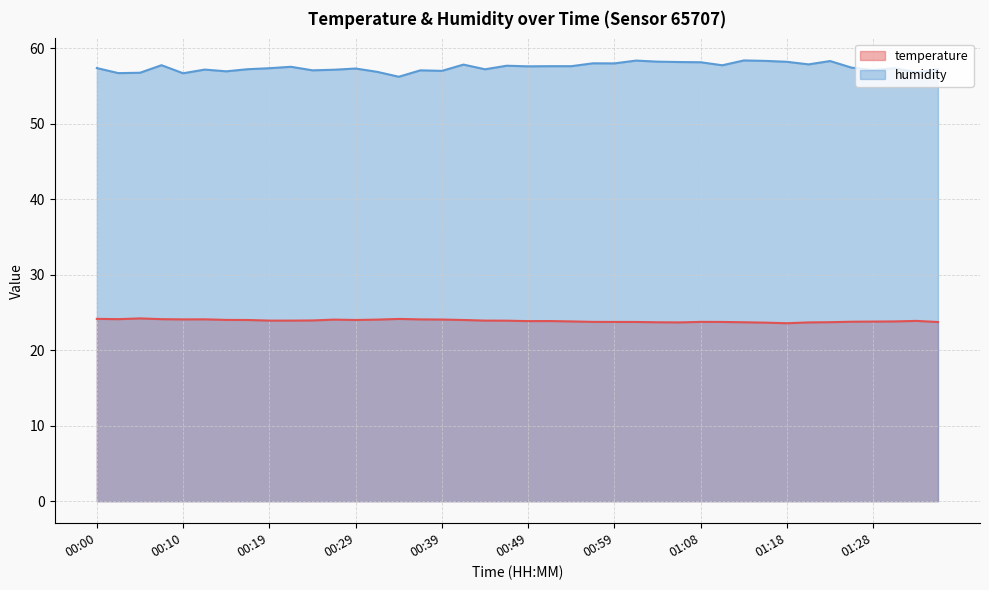

What is the minimum value shown in the chart?

23.6